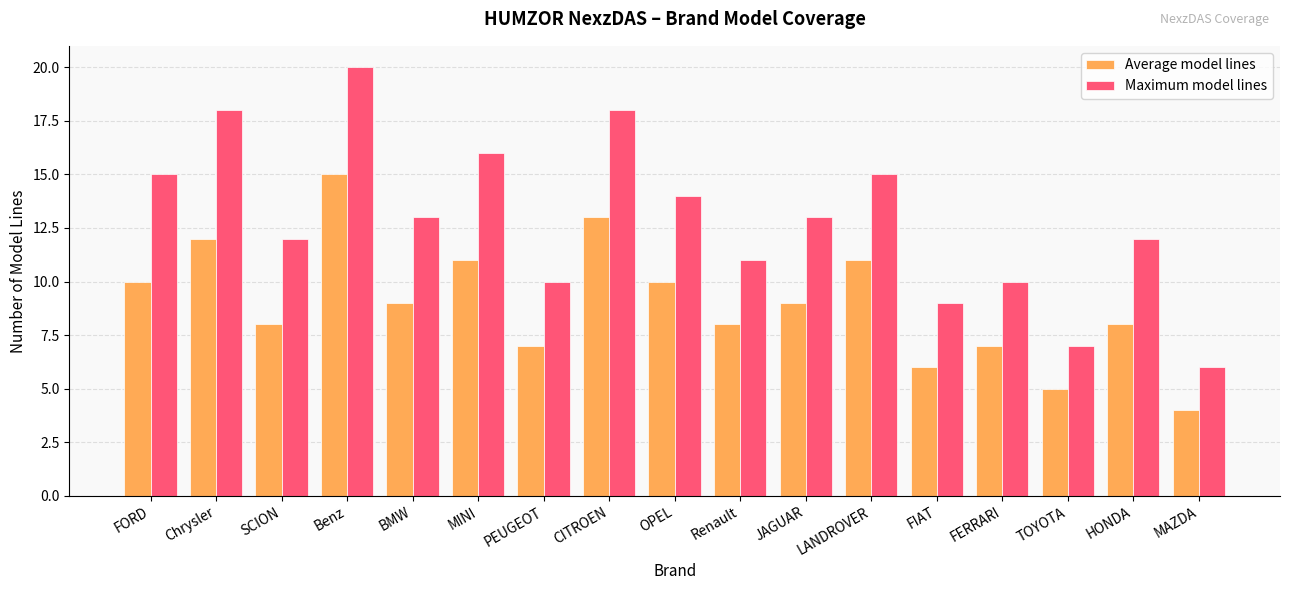

At which category is the sum across all series the highest?

Benz